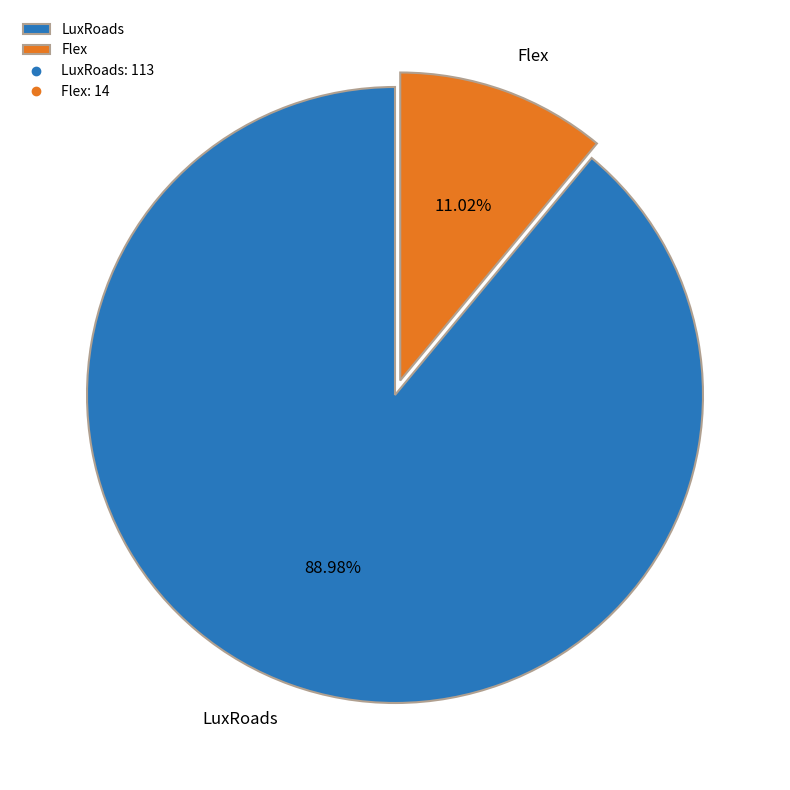

Combined, what portion of the pie is LuxRoads and Flex?

100.0%